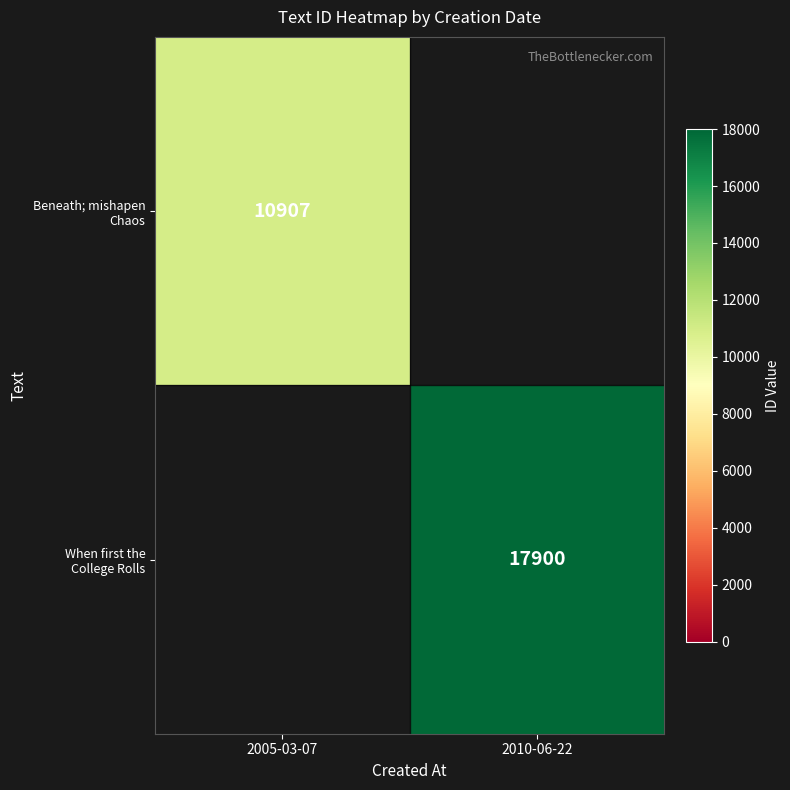

At which label does When first the College Rolls reach its minimum?

2005-03-07